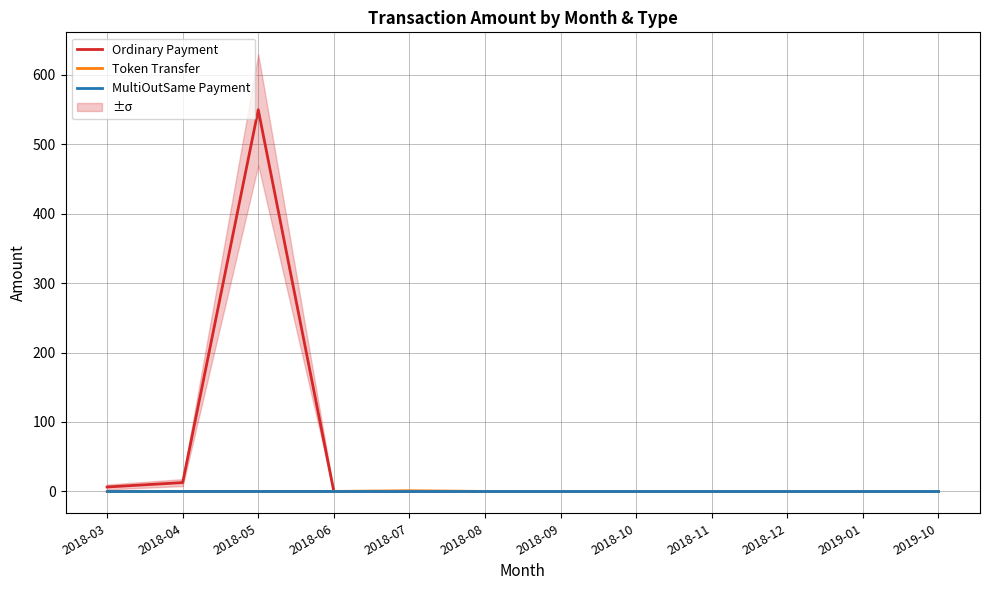

What is the label of the 6th point from the right?

2018-09